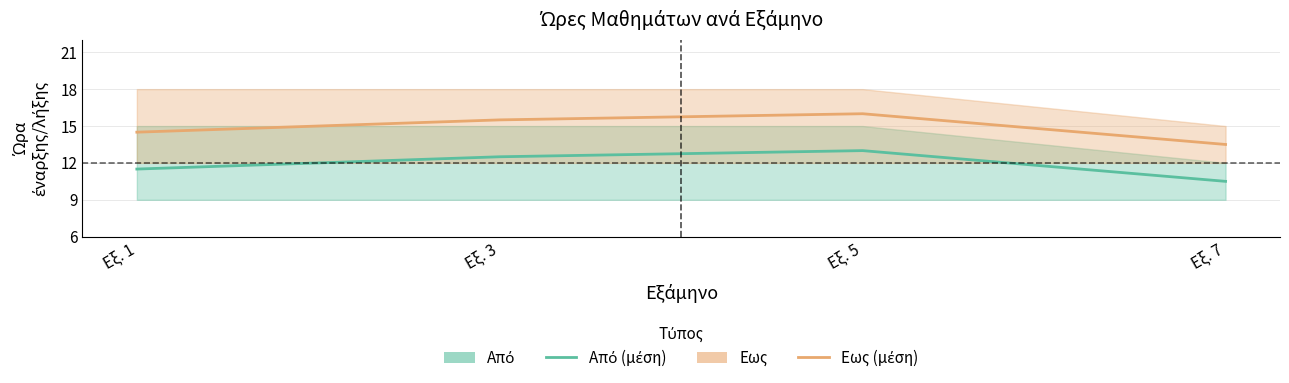

True or false: Εως (μέση τιμή) and Από (μέση τιμή) intersect in this chart.

False